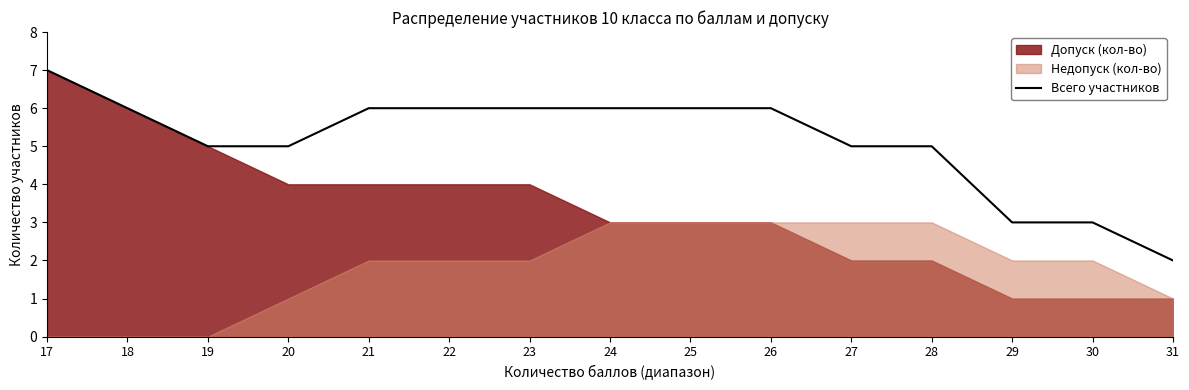

What is the approximate value at 20?

5